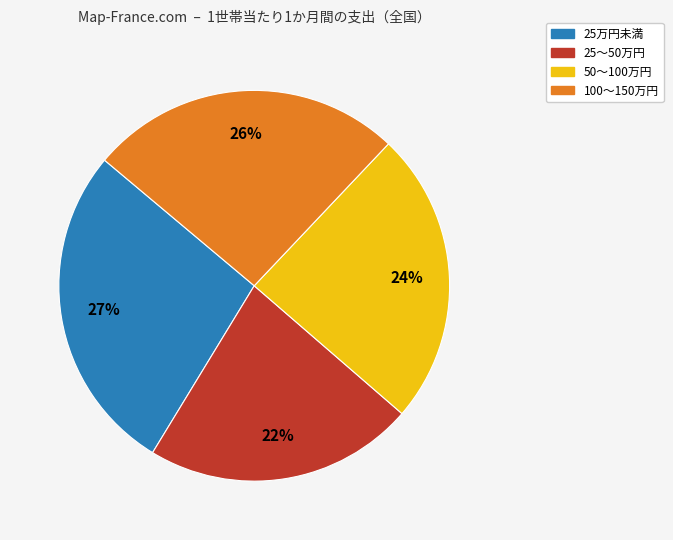

To the nearest percent, what is the difference between the largest and smallest slice percentages?

5%